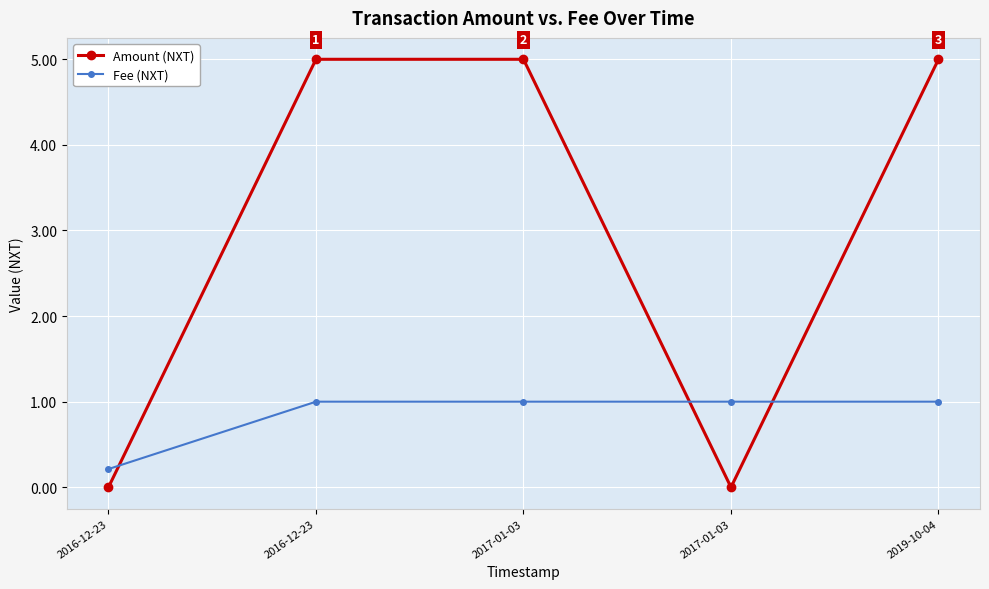

Rank the series by their average value, from highest to lowest.

Amount (NXT), Fee (NXT)